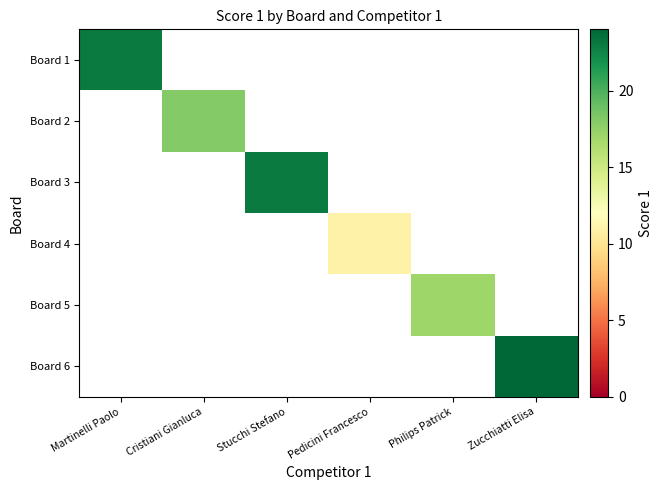

Is it true that Board 6 equals 11.4 at Zucchiatti Elisa?

False